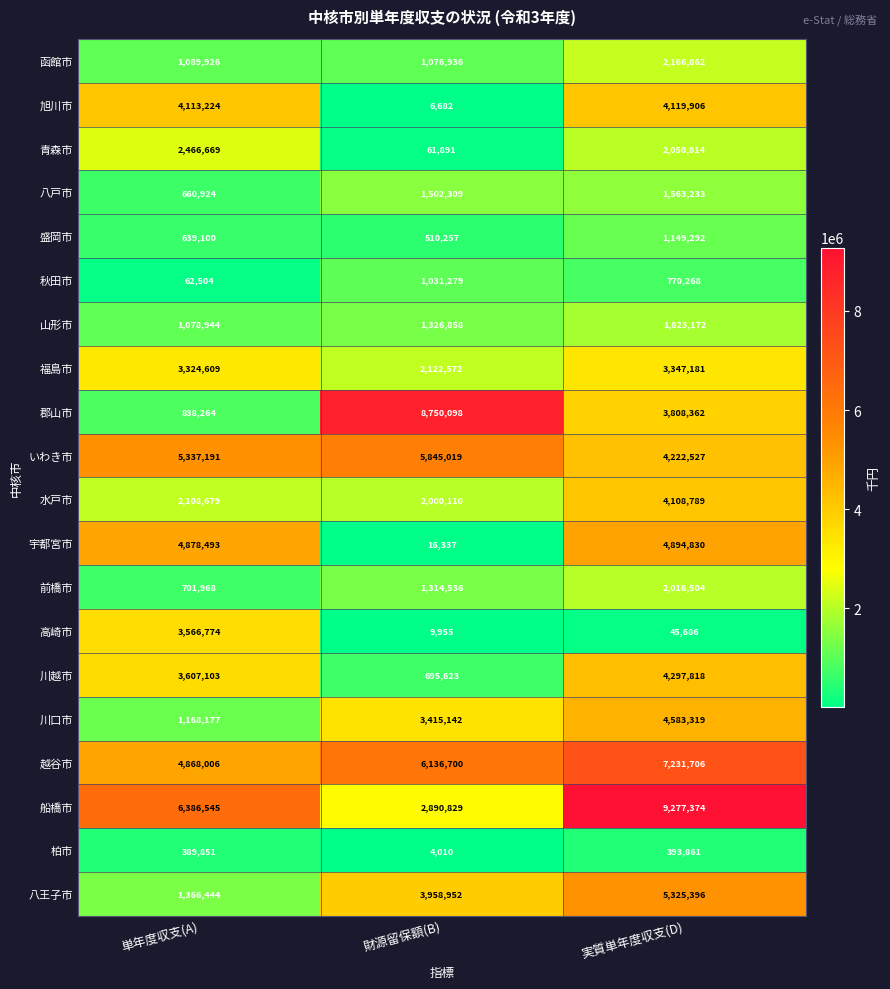

The value of 水戸市 at 単年度収支(A) is 2108679. True or false?

True